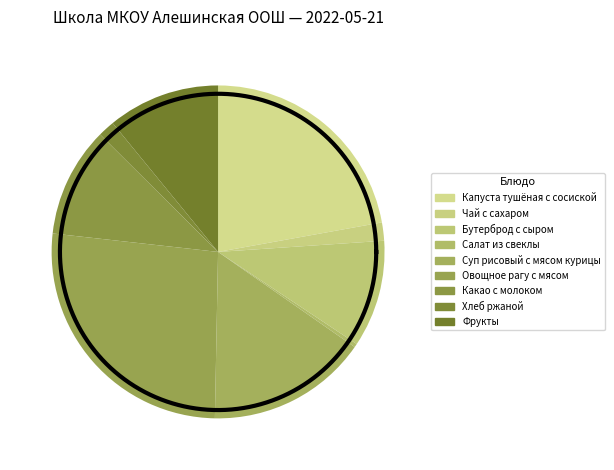

How many slices are in this pie chart?

9